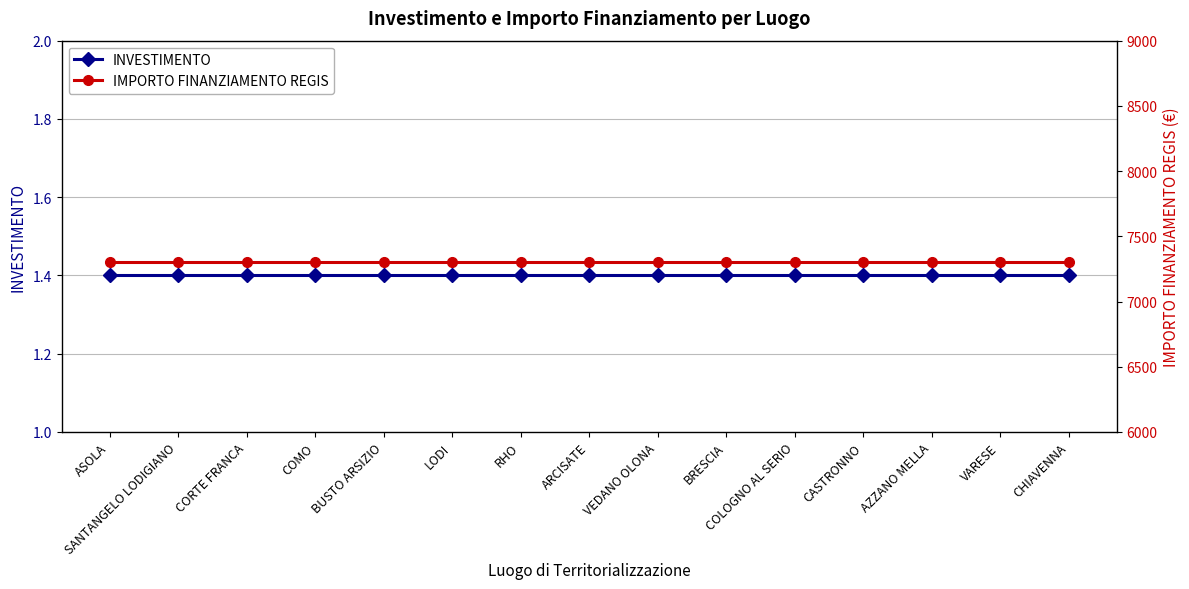

What is the label of the 11th point from the right?

BUSTO ARSIZIO